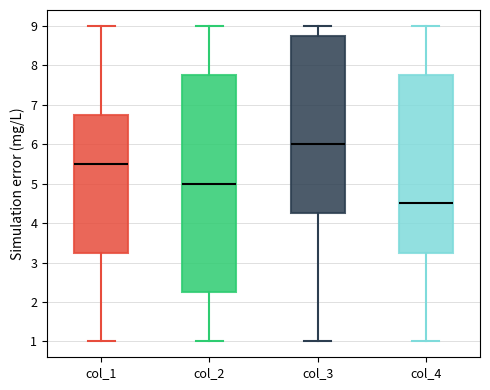

Which box has the lowest median line?

col_4